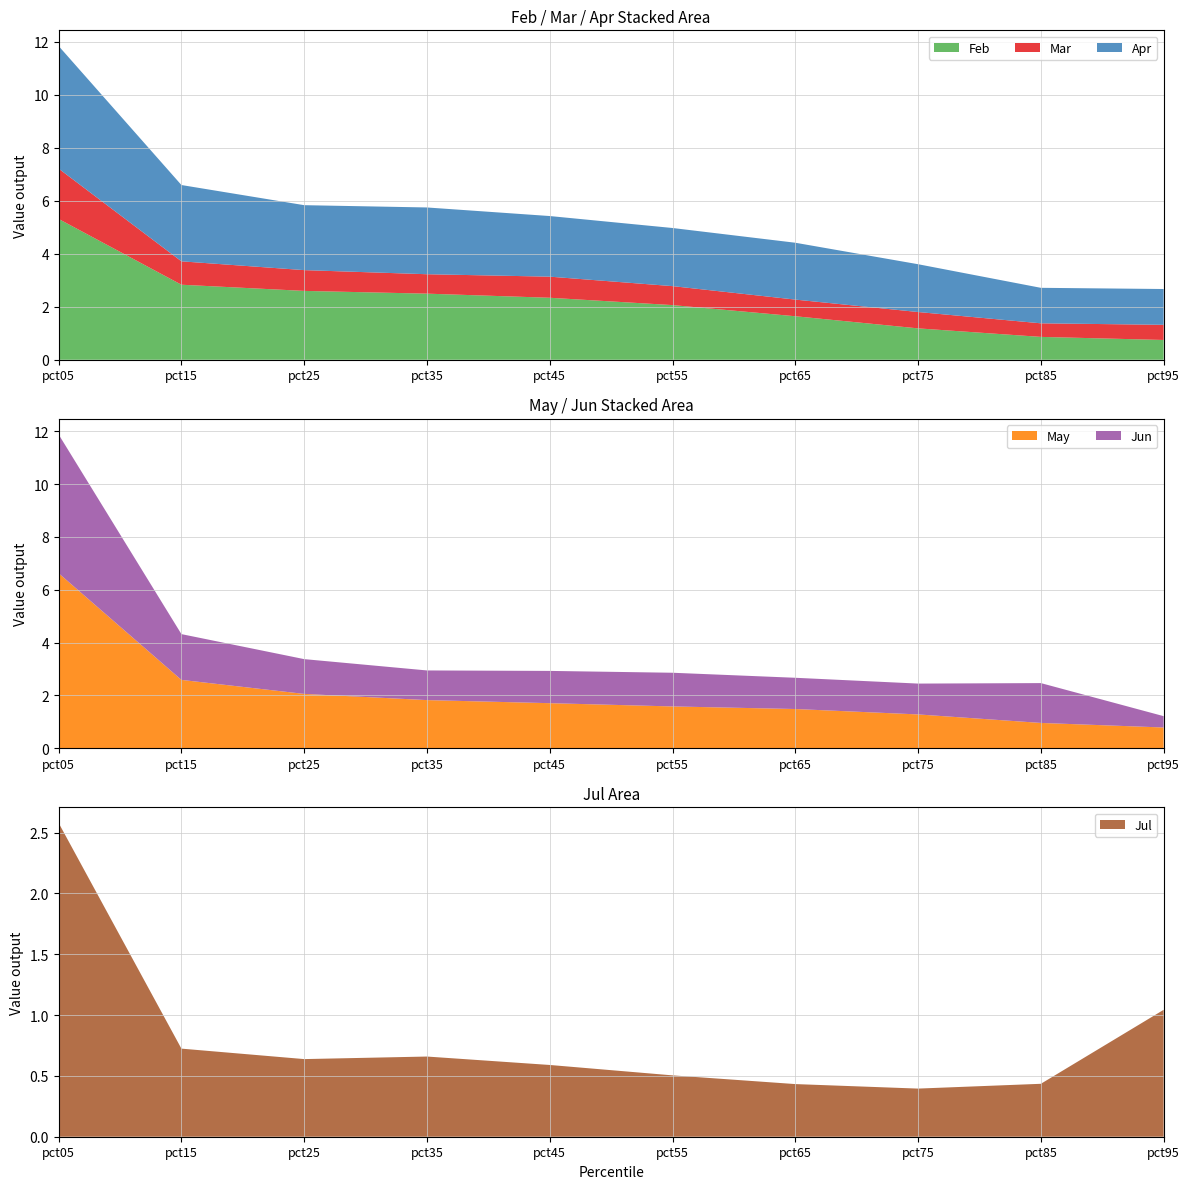

Reading left to right, what are all the values shown in this chart?

Feb: 5.3	2.8	2.6	2.5	2.3	2.1	1.6	1.2	0.9	0.7
Mar: 1.9	0.9	0.8	0.7	0.8	0.7	0.6	0.6	0.5	0.6
Apr: 4.6	2.9	2.5	2.5	2.3	2.2	2.1	1.8	1.3	1.4
May: 6.6	2.6	2.1	1.8	1.7	1.6	1.5	1.3	1.0	0.8
Jun: 5.3	1.7	1.3	1.1	1.2	1.3	1.2	1.2	1.5	0.4
Jul: 2.6	0.7	0.6	0.7	0.6	0.5	0.4	0.4	0.4	1.0